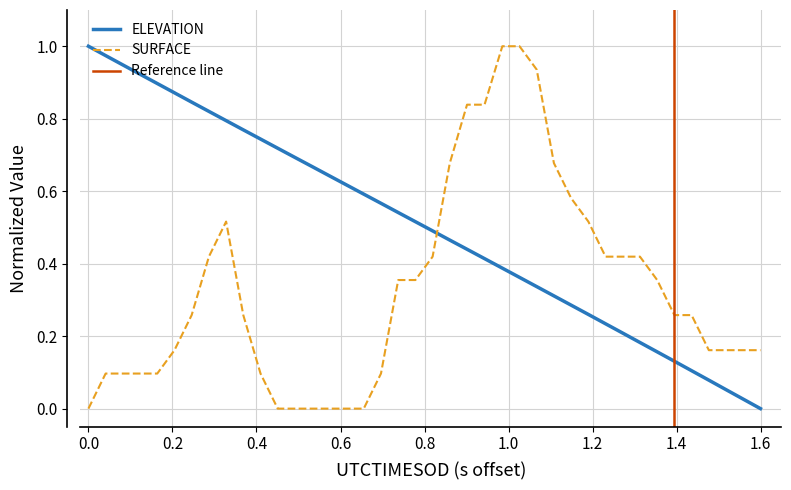

After their last crossing, which series has the higher values: SURFACE or ELEVATION?

SURFACE